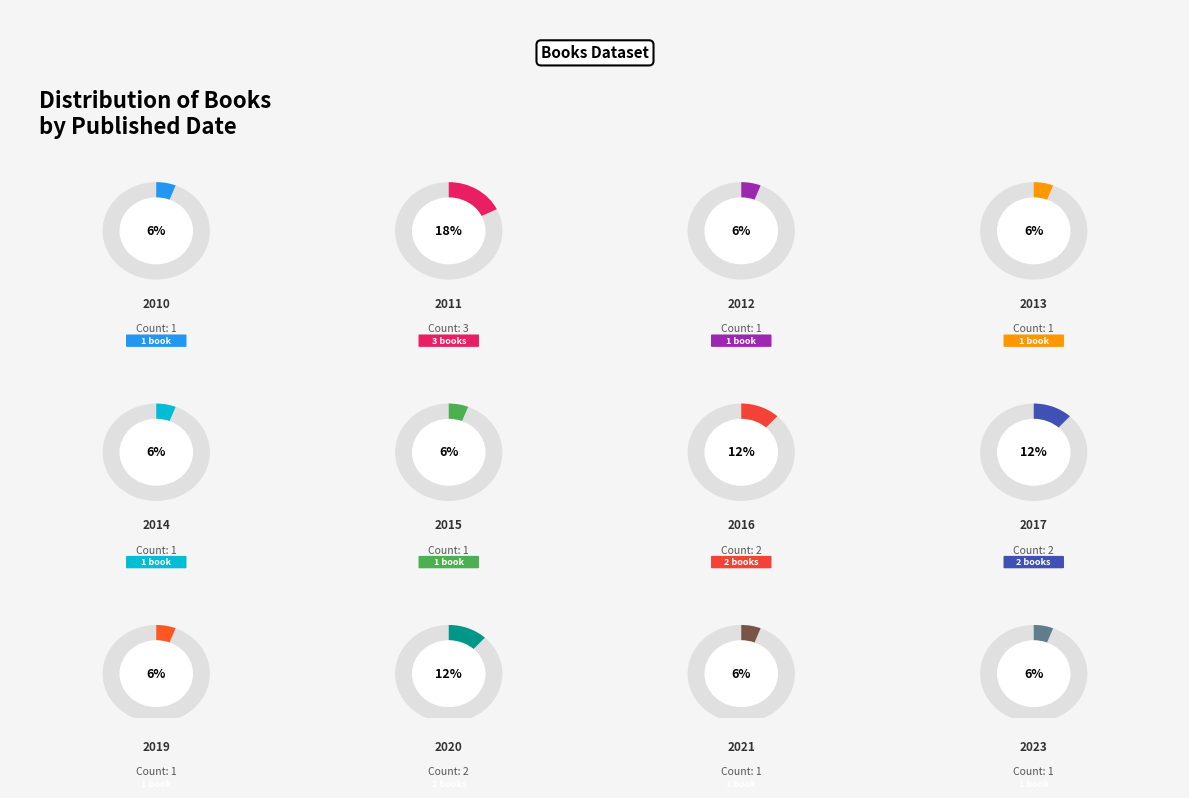

Is it true that 2023 is 6% of the pie?

True